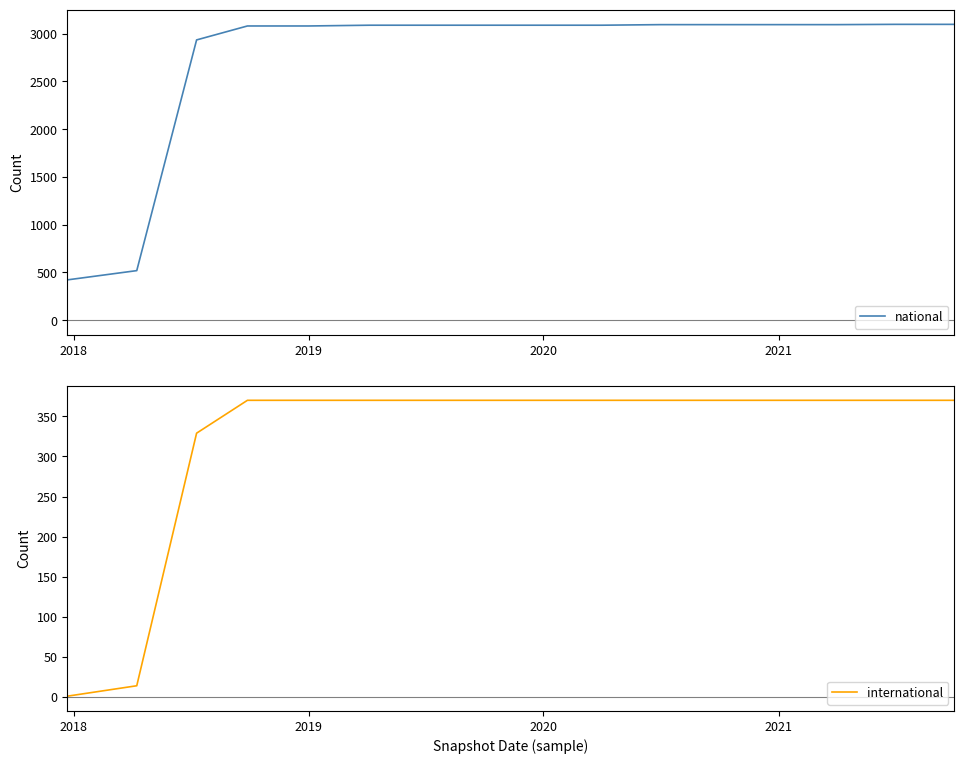

What is the sum of all national values?

44031